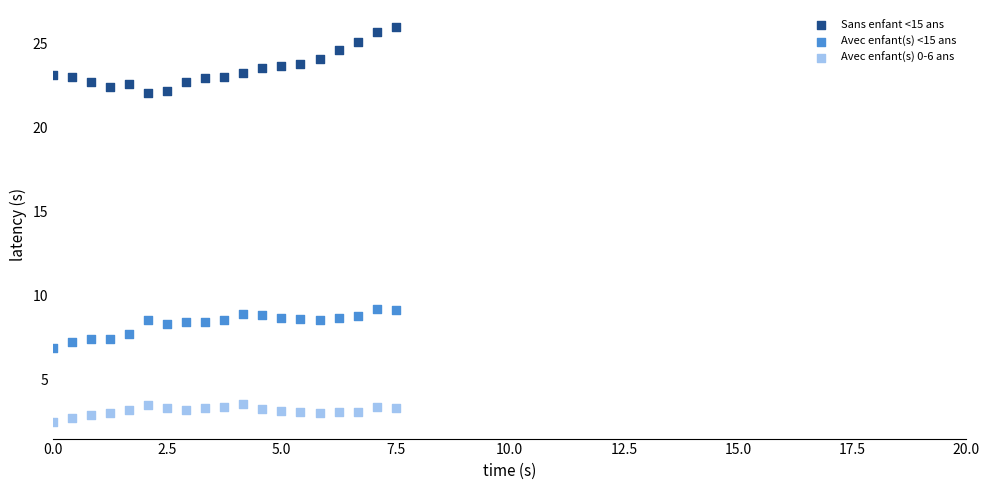

Which series has the largest Y range (max minus min)?

Sans enfant <15 ans